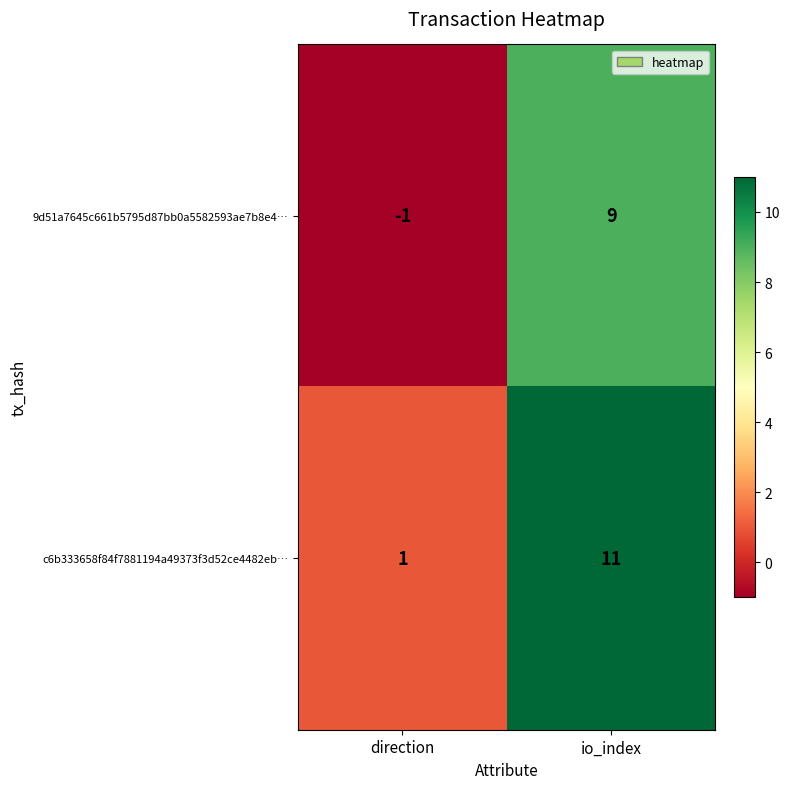

The value of c6b333658f84f7881194a49373f3d52ce4482eb… at io_index is 11. True or false?

True